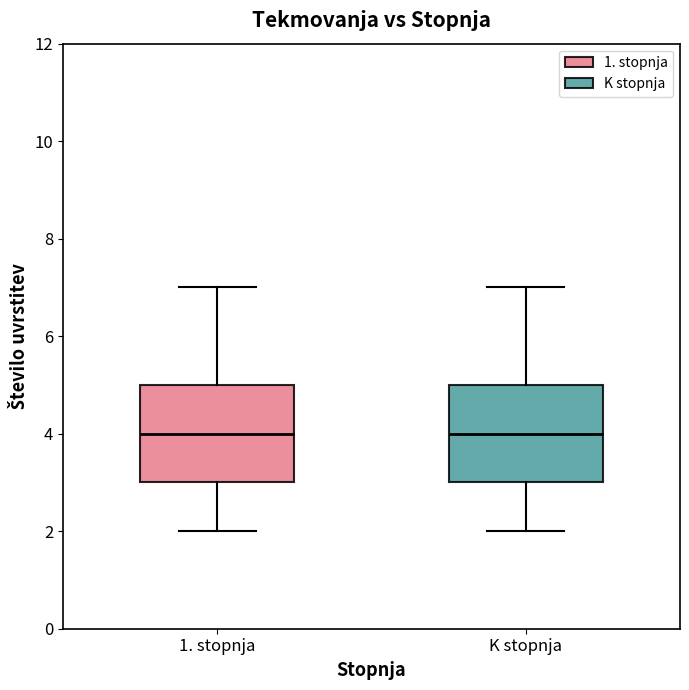

Reading left to right, transcribe this box plot: for each box, give where its median line is, the range the box spans, and where its two whiskers end, as read against the y-axis. The values are not printed on the chart, so give them approximately, as read against the axis.

1. stopnja: median 4, box 3 to 5, whiskers 2 to 7
K stopnja: median 4, box 3 to 5, whiskers 2 to 7